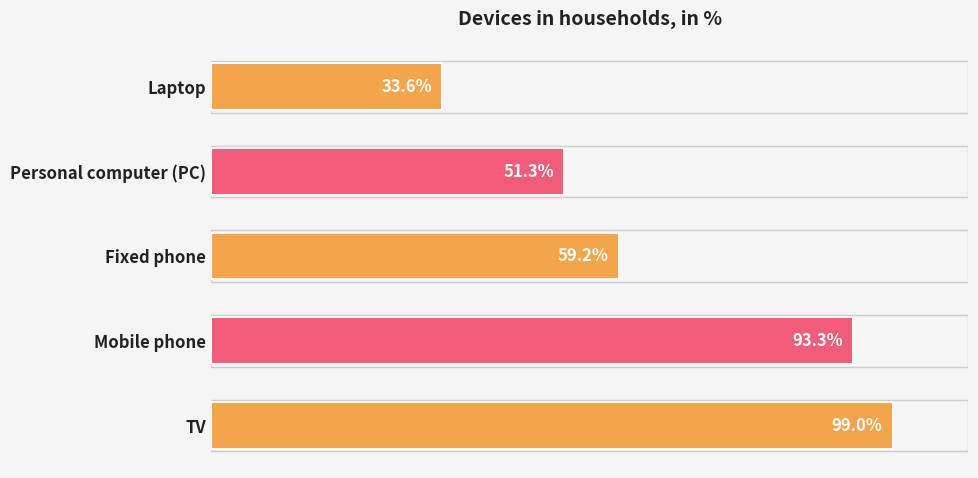

At which category does the chart reach its minimum across all series?

Laptop